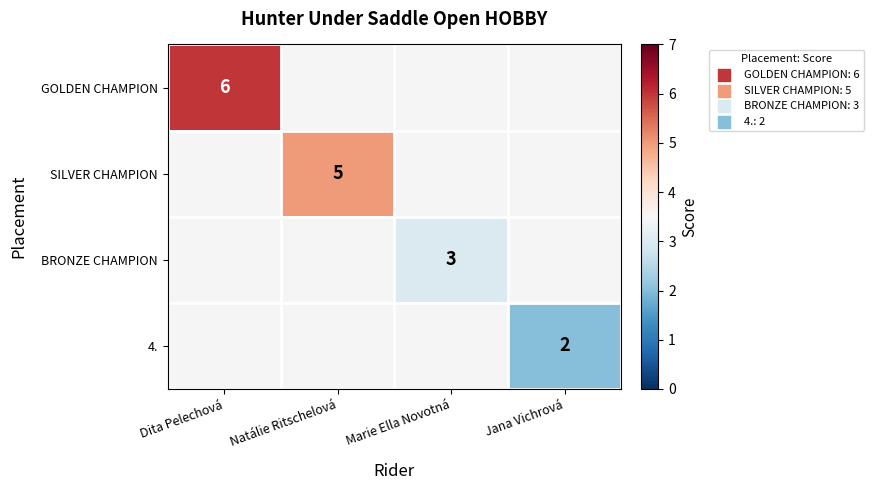

The value of GOLDEN CHAMPION at Dita Pelechová is 3.2. True or false?

False